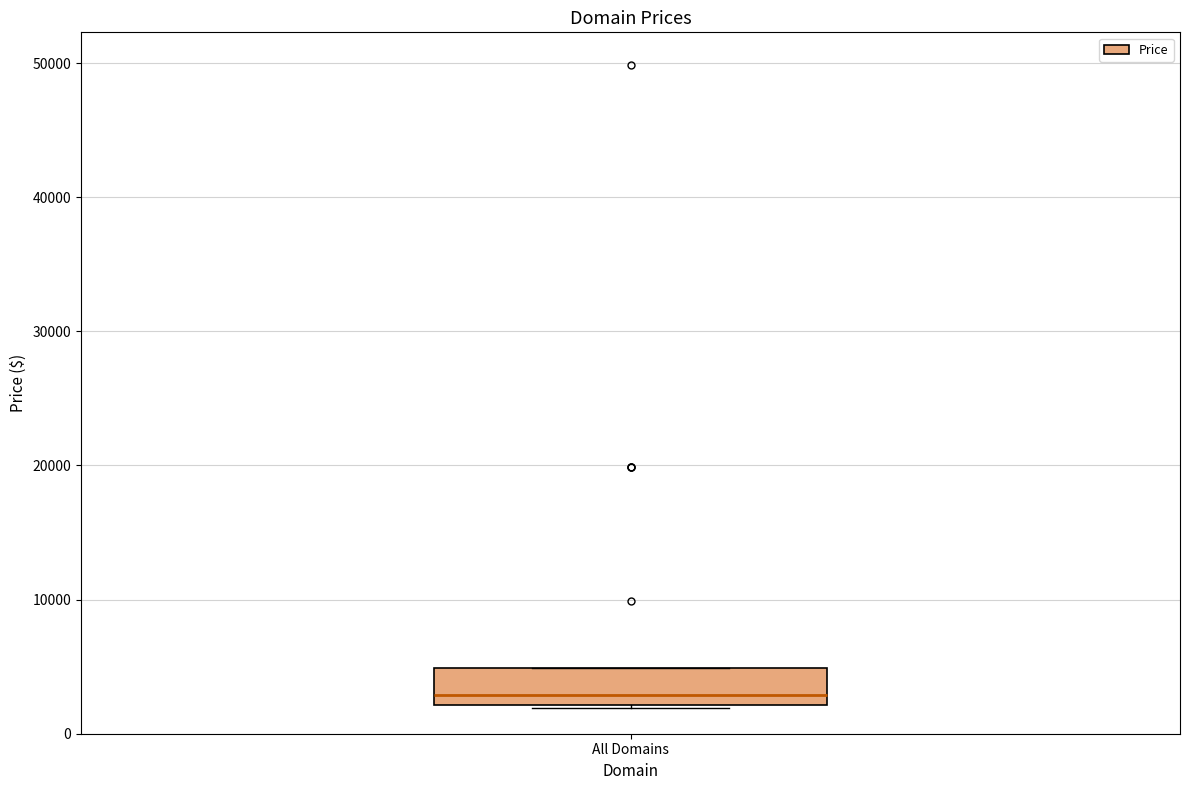

Where does the median line of the box for All Domains sit on the y-axis? The values are not printed on the chart, so give them approximately, as read against the axis.

3000